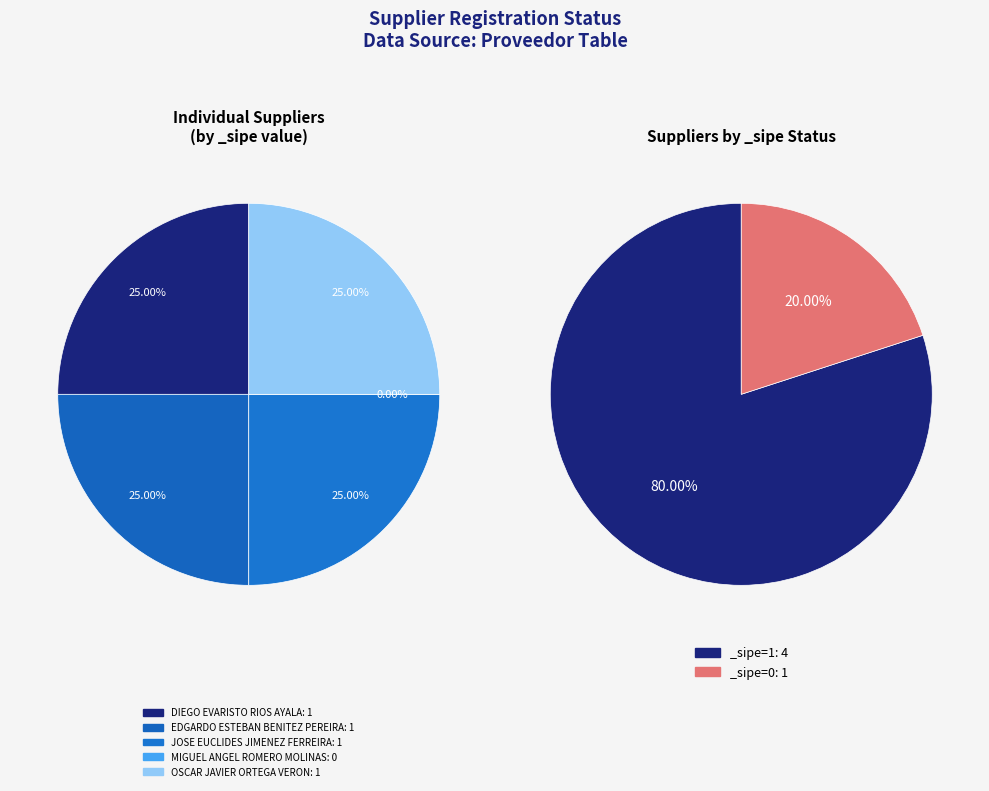

To the nearest percent, what portion does OSCAR JAVIER ORTEGA VERON represent?

25%